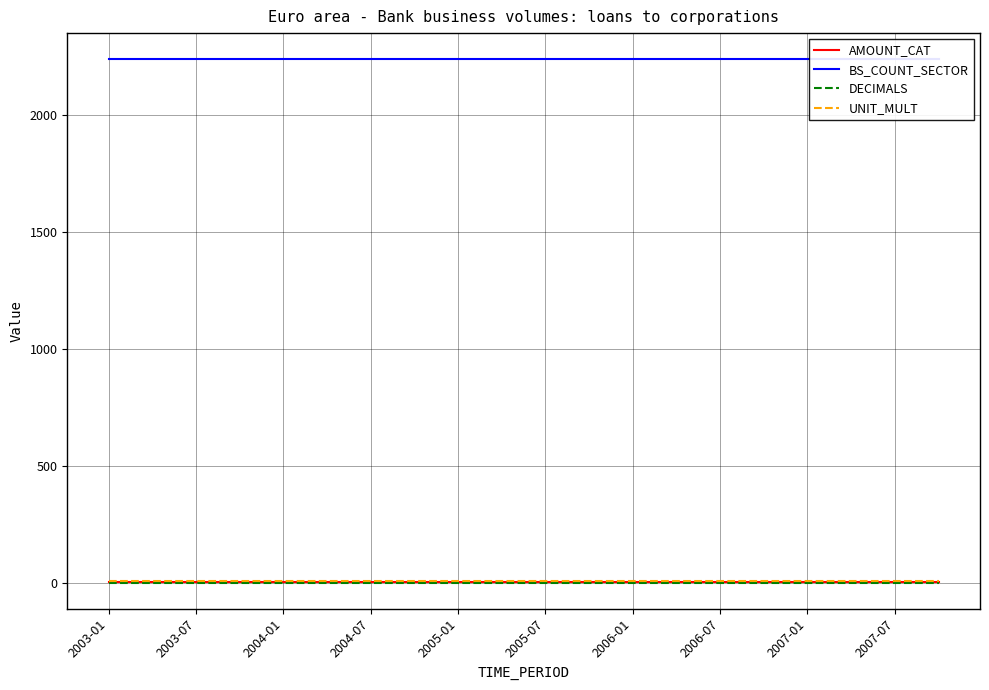

Which category has the lowest value across all series?

2003-01